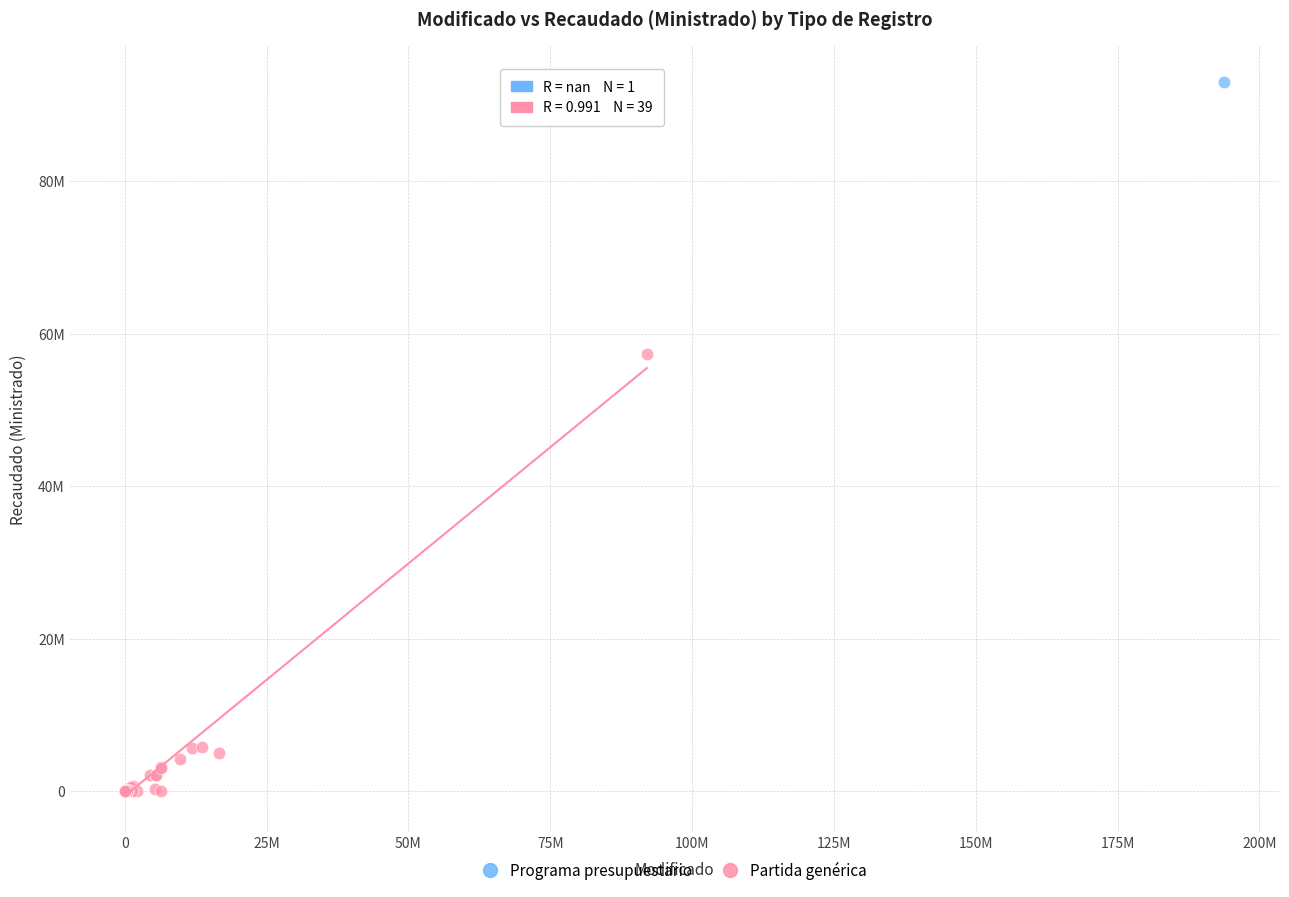

What are all the series names shown in the legend?

Programa presupuestario, Partida genérica